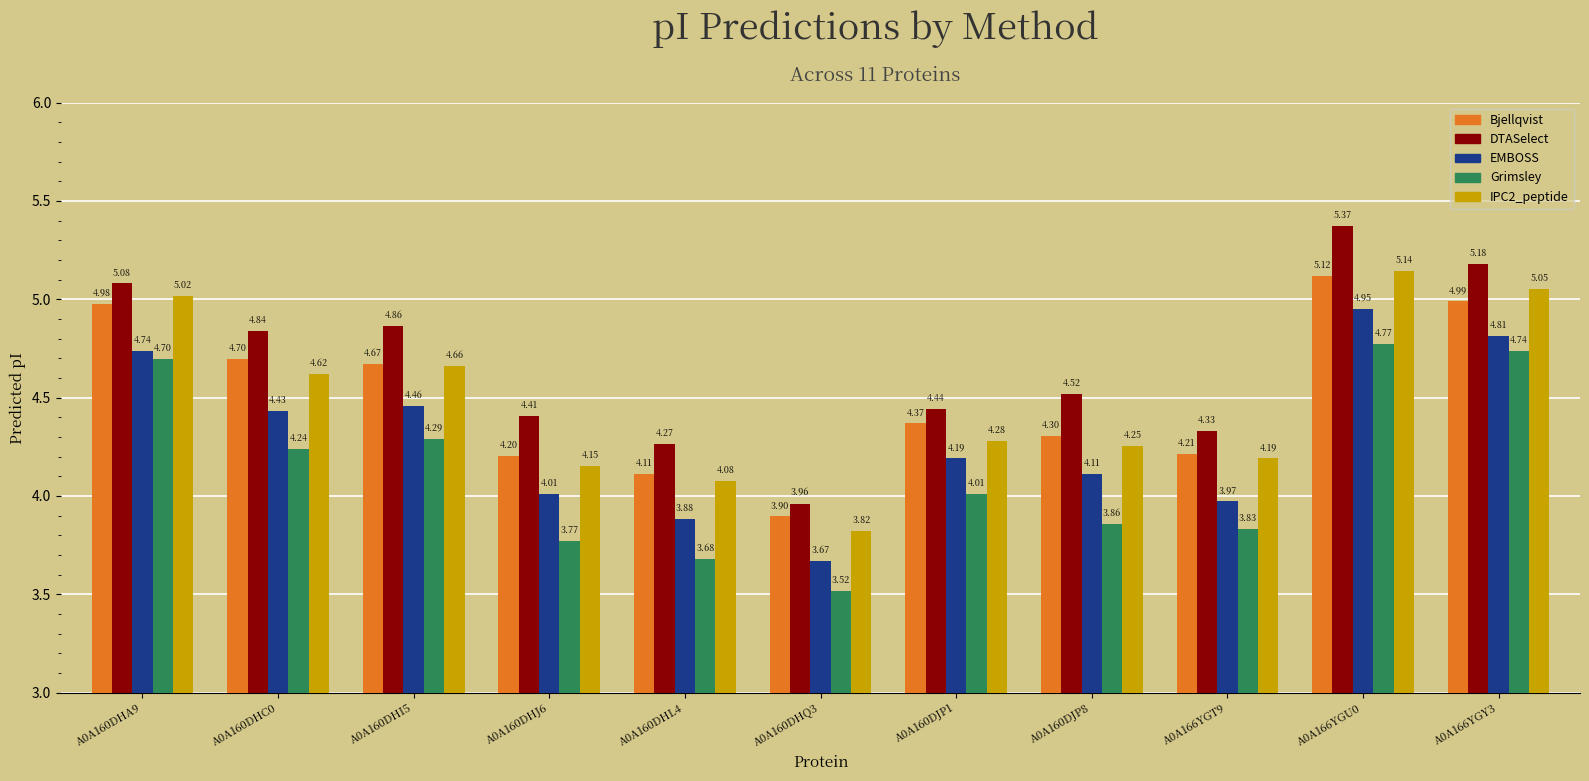

What is the label of the 11th bar from the right?

A0A160DHA9